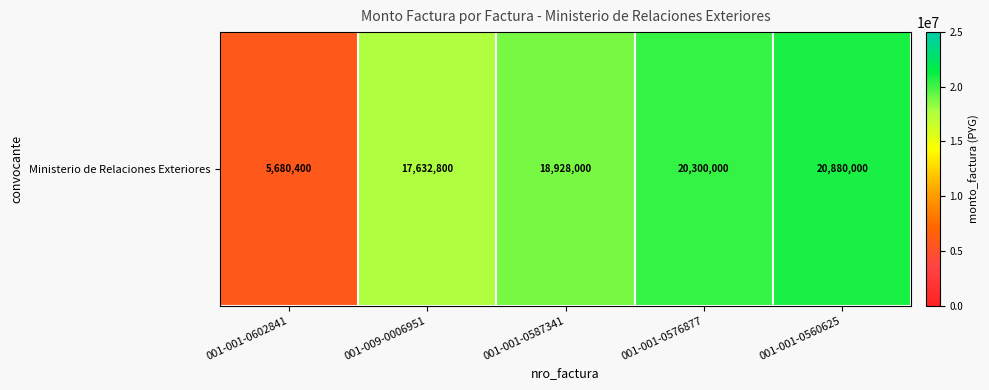

How many data points does each series have?

5